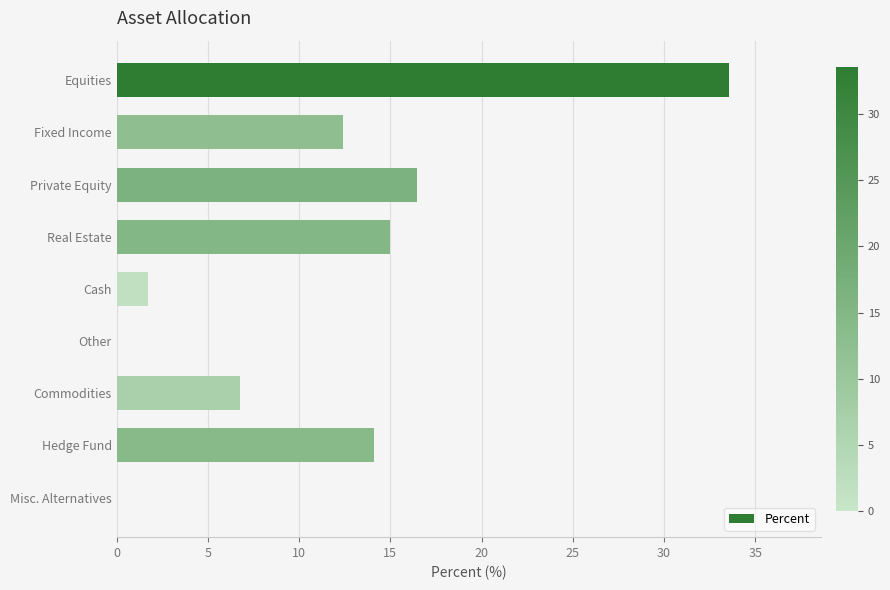

Which has a higher value, Hedge Fund or Real Estate?

Real Estate